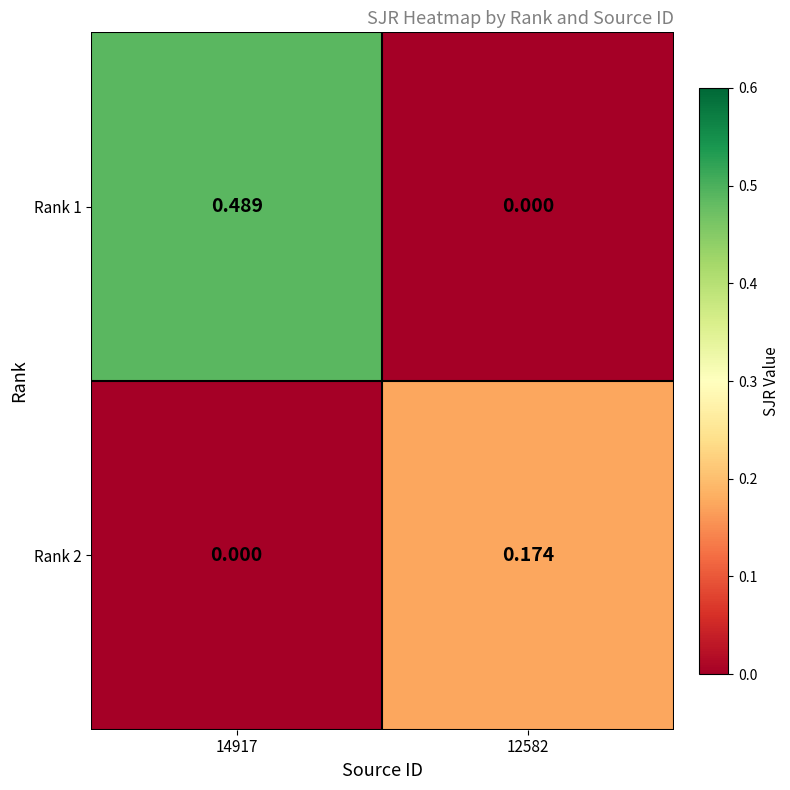

Is the value of Rank 1 at 14917 greater than the value of Rank 2 at 12582?

Yes